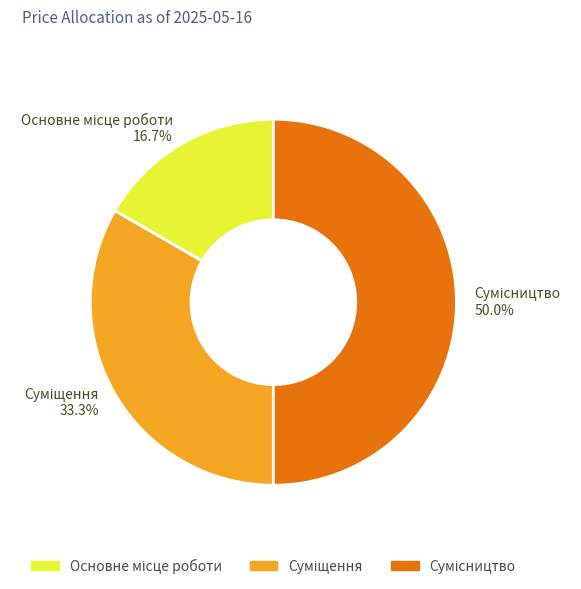

Is it true that Основне місце роботи is 17% of the pie?

True